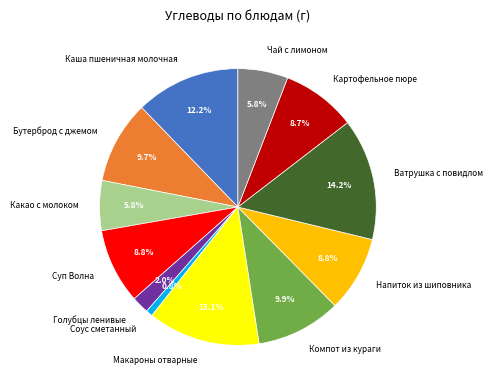

How many segments does this pie chart have?

12